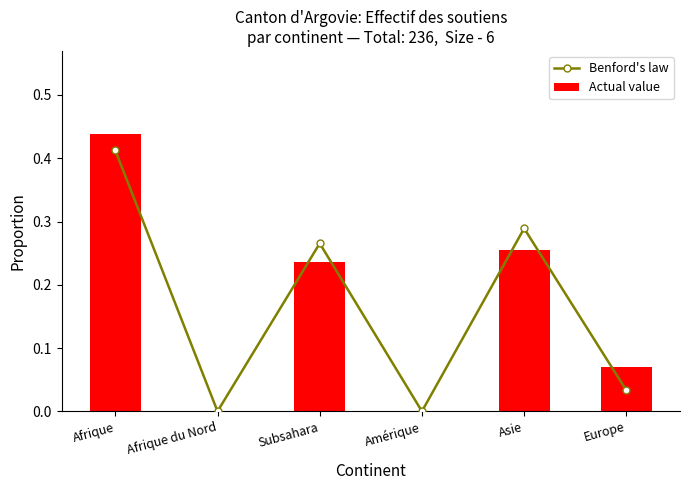

Count the number of data series in this chart.

2